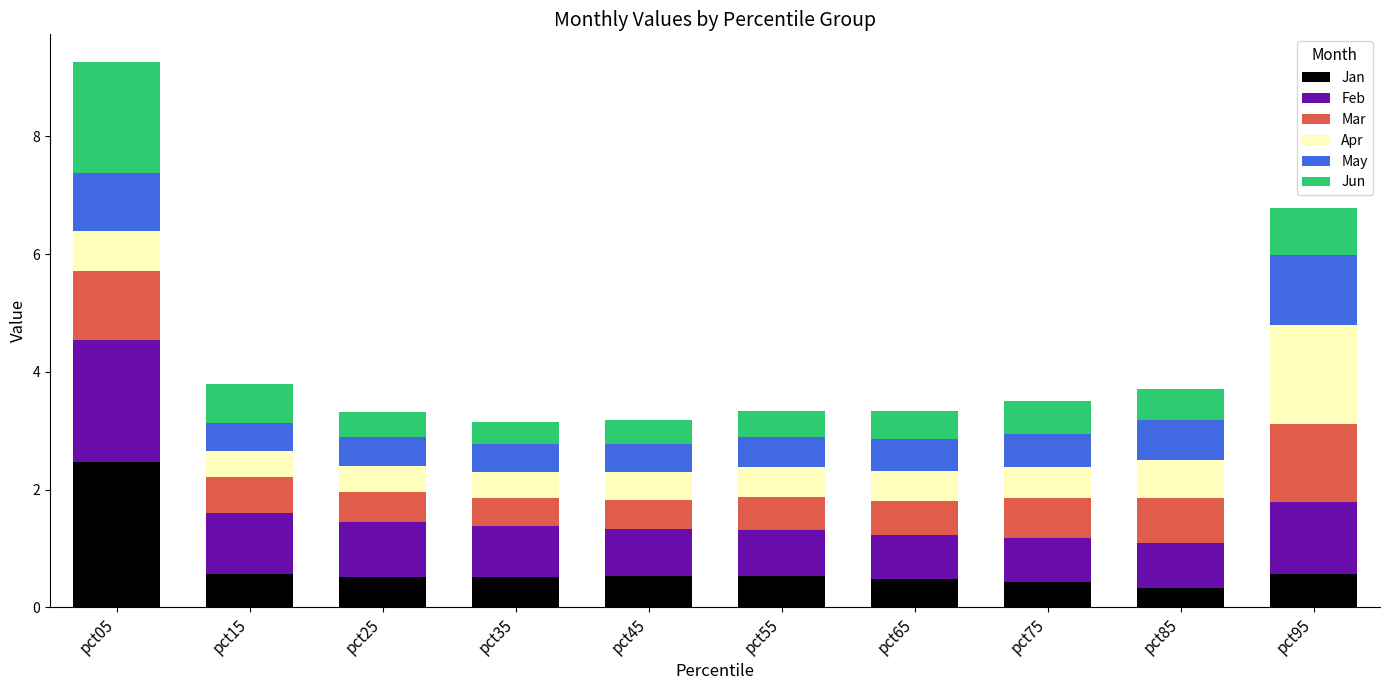

What is the maximum value for Jan?

2.5